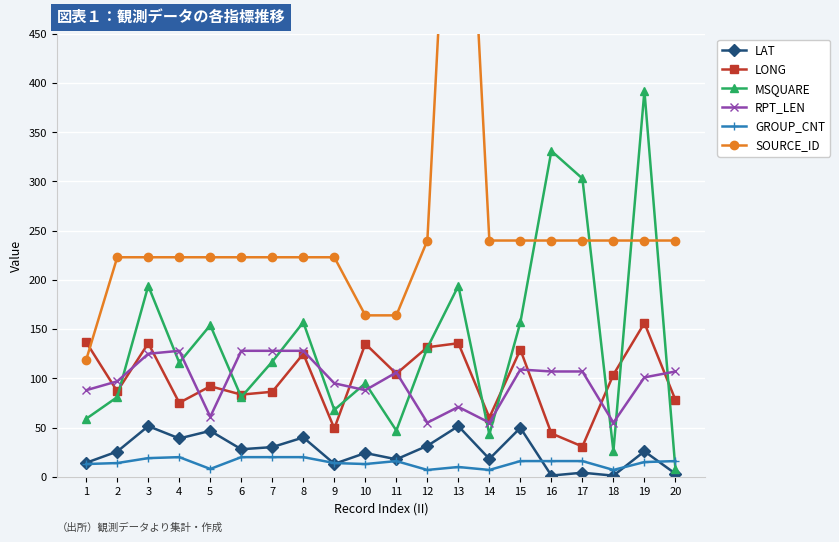

True or false: LAT and RPT_LEN cross at least once.

False